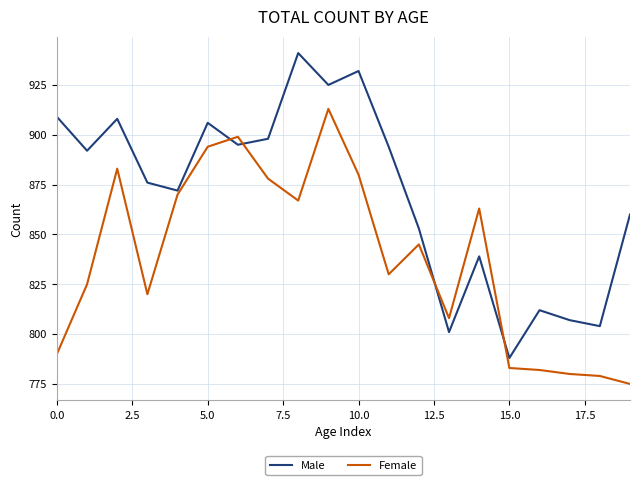

What is the lowest value of the Male series?

788